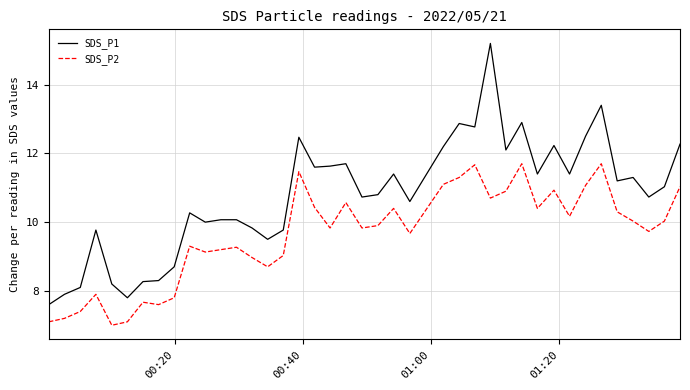

Which series has the largest range (max minus min)?

SDS_P1